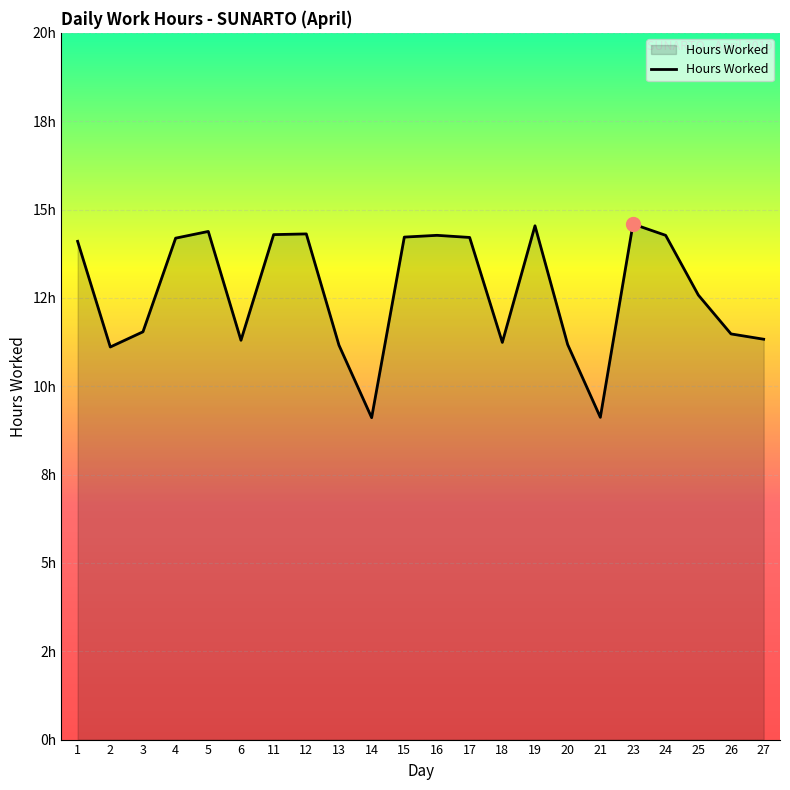

What is the difference between the values at 15 and 2?

3.1